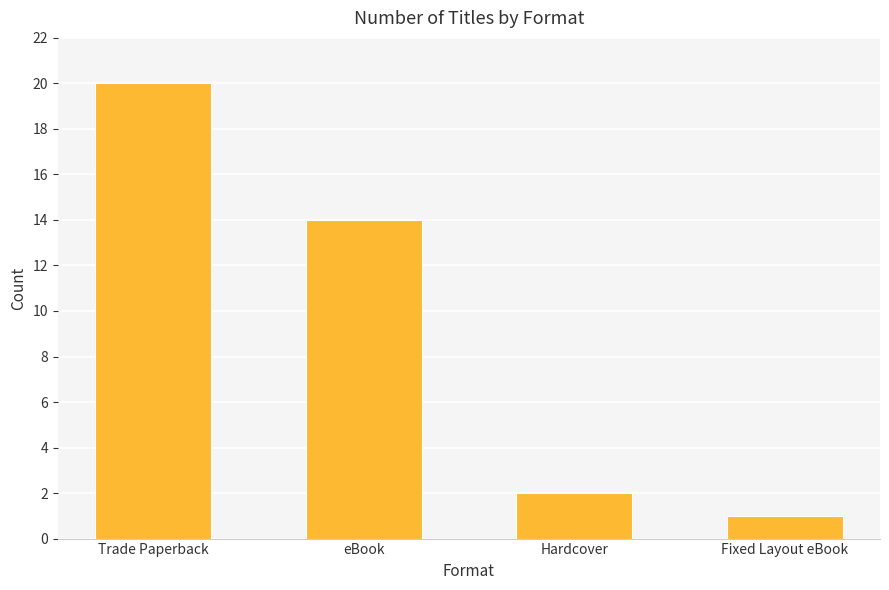

Which category has the lowest value across all series?

Fixed Layout eBook